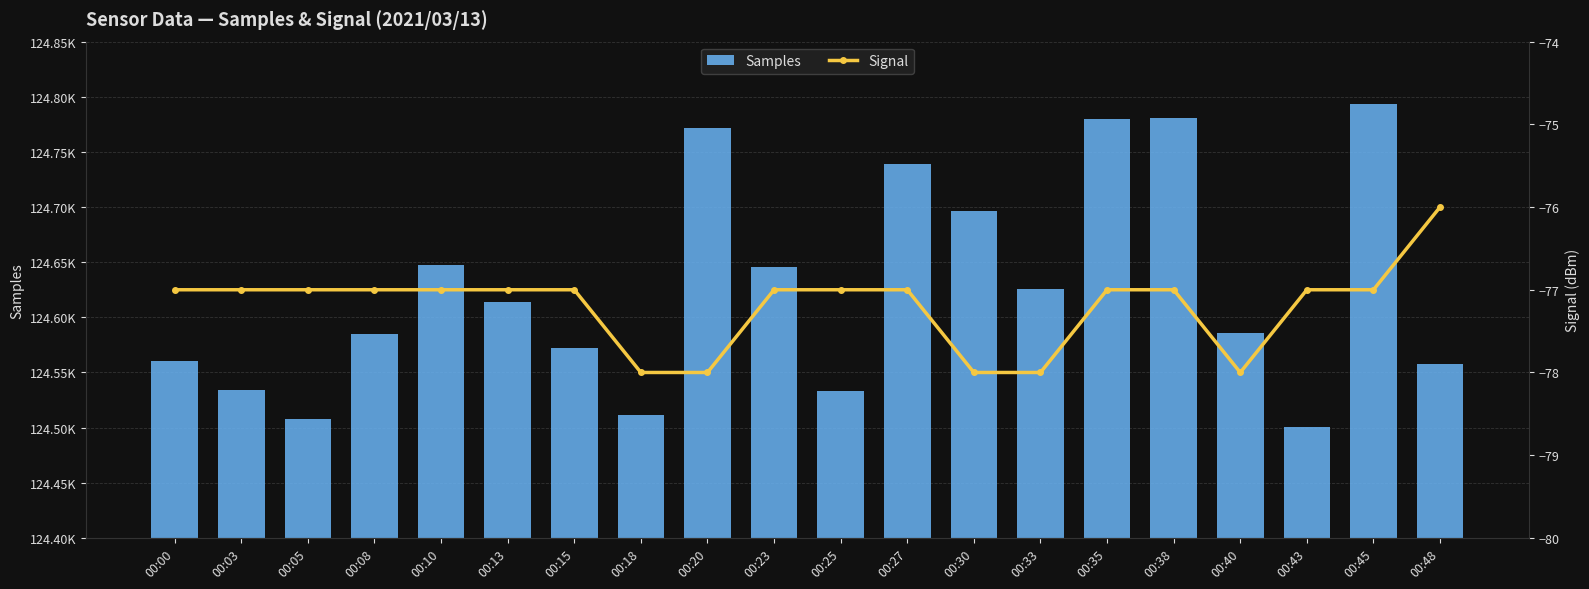

The value of Samples at 00:38 is 207023. True or false?

False